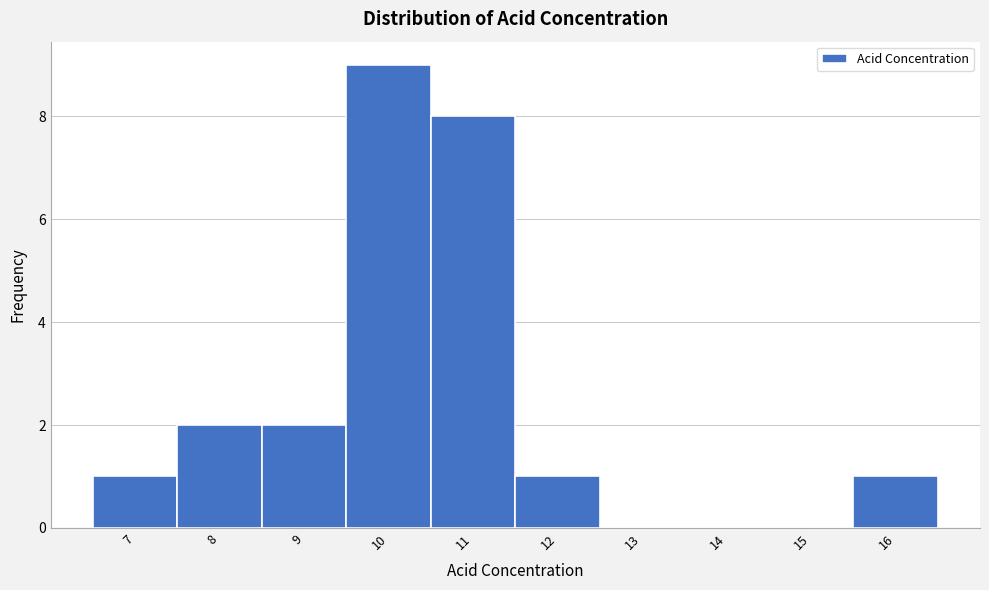

Reading left to right, list all the values displayed in this chart.

7=1	8=2	9=2	10=9	11=8	12=1	13=0	14=0	15=0	16=1